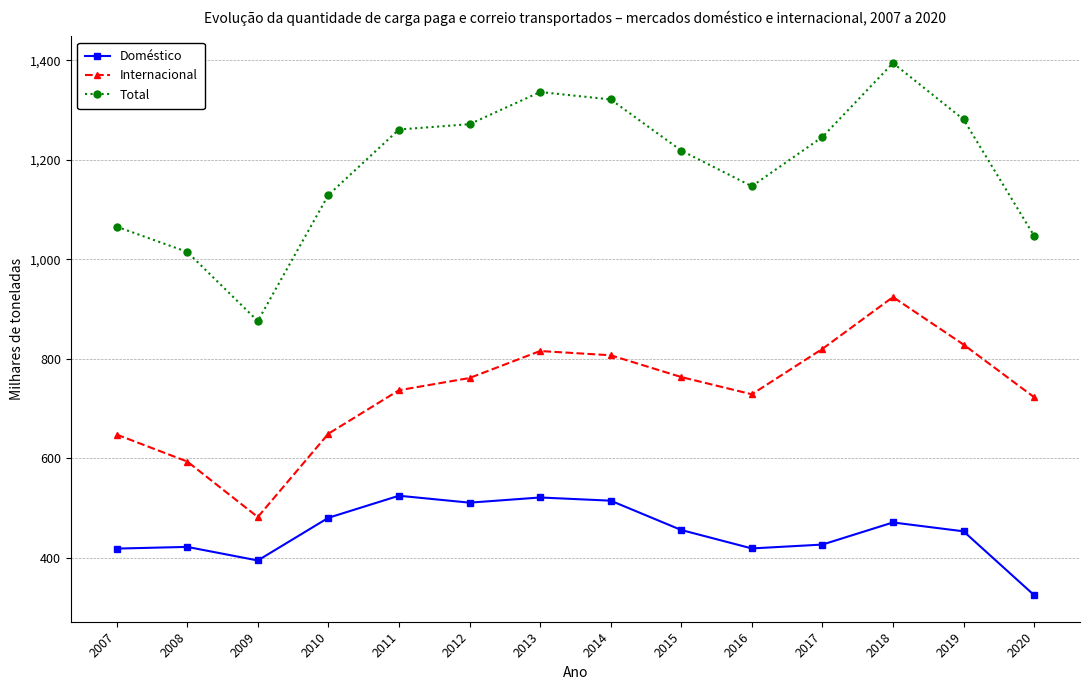

True or false: Total and Internacional intersect in this chart.

False